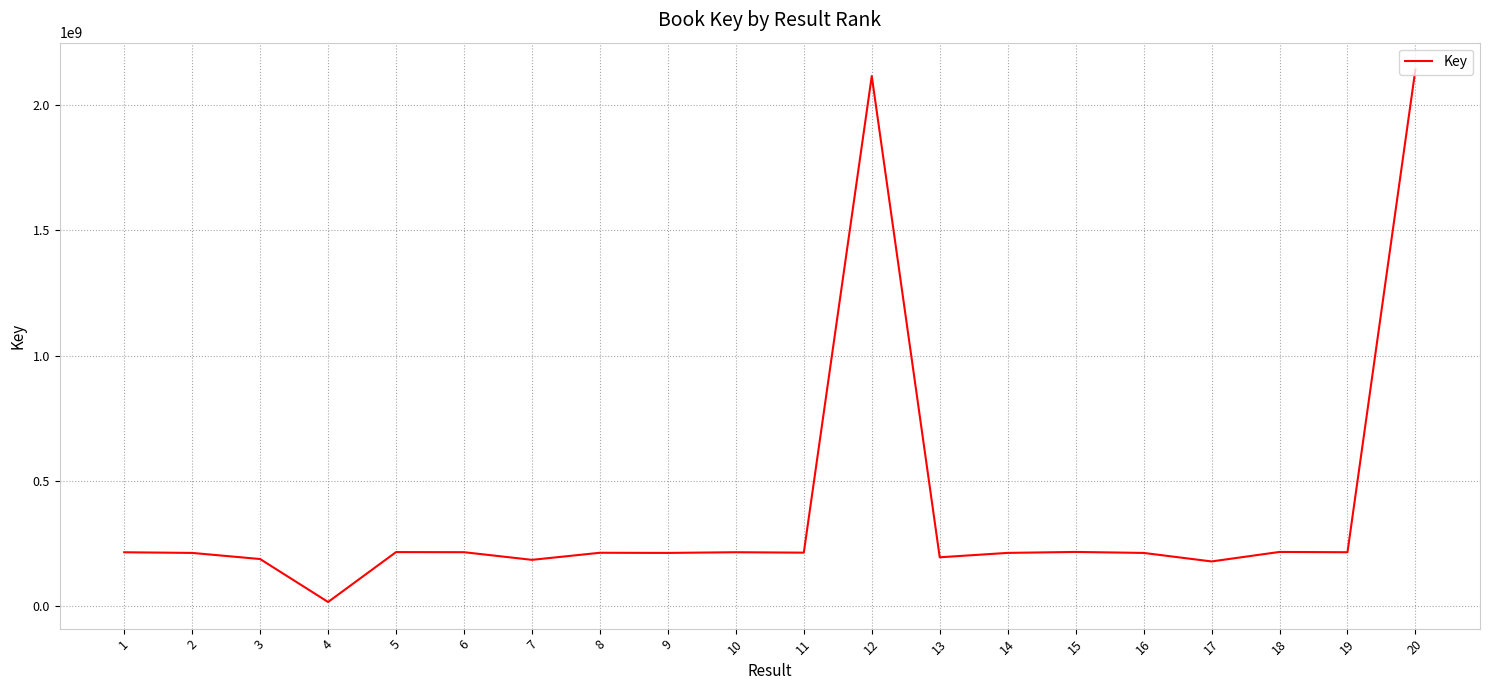

Where does the data first go above 213506607?

1